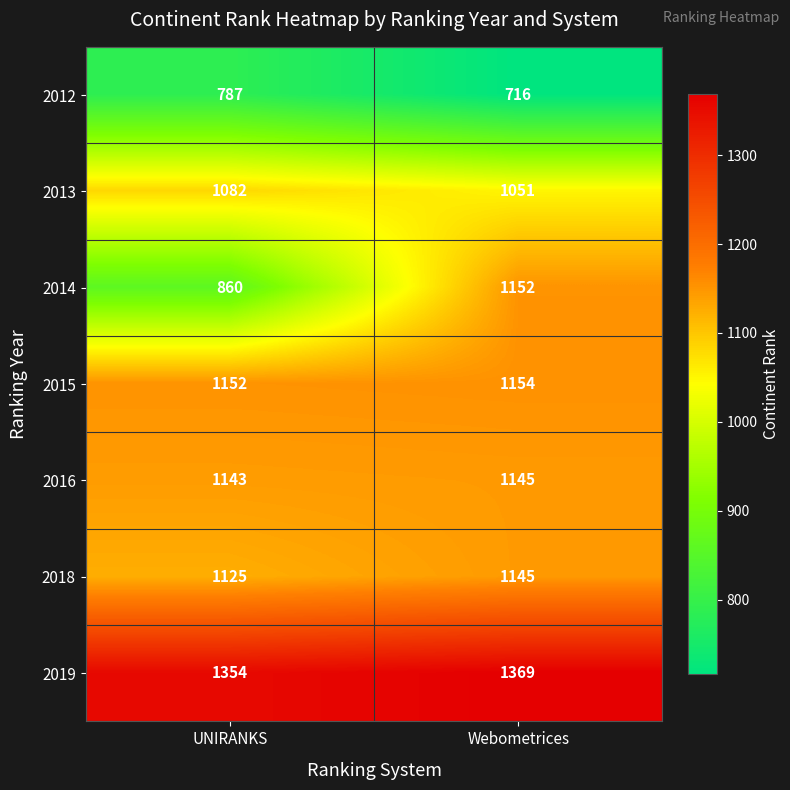

Which series has the largest total across all categories?

2019